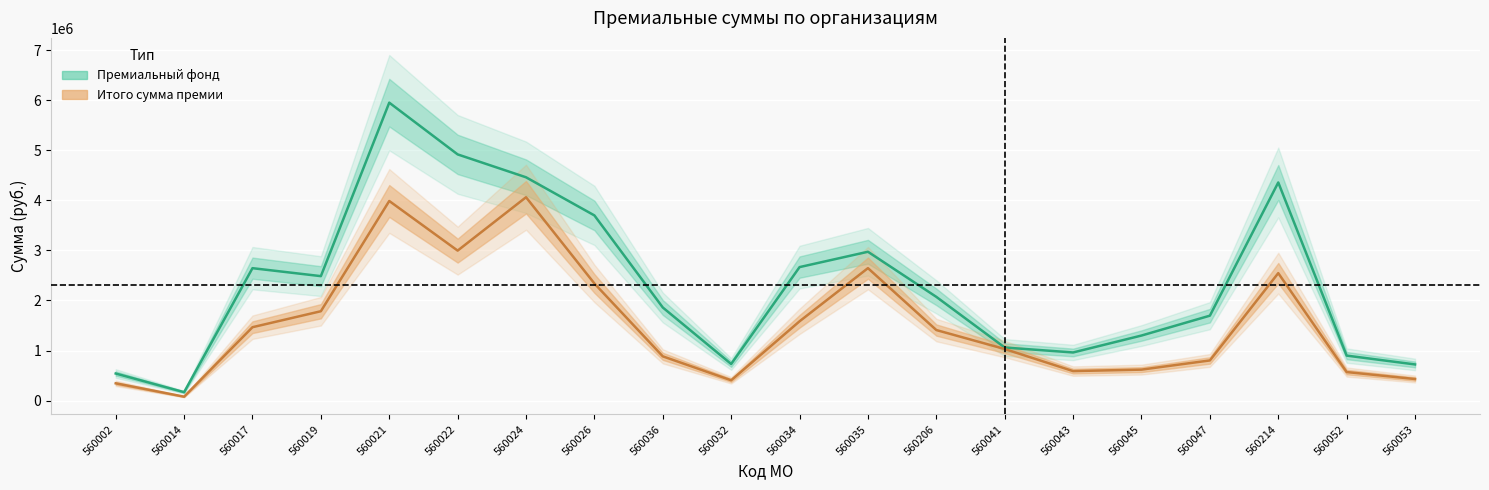

What is the difference between the second highest and minimum values in the Итого сумма премии series?

3912160